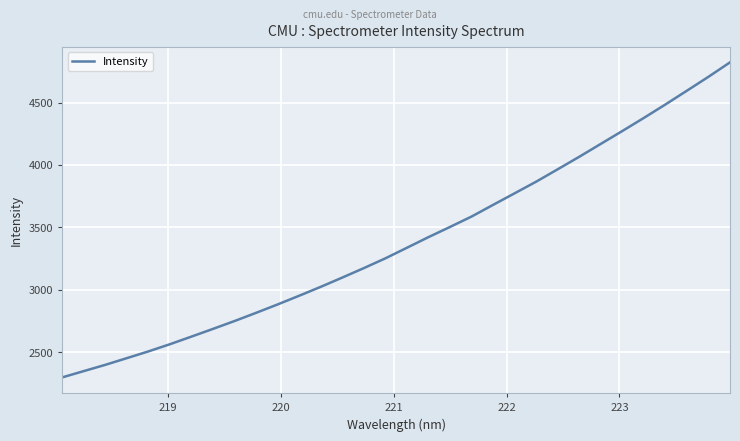

What is the minimum value shown in the chart?

2299.4